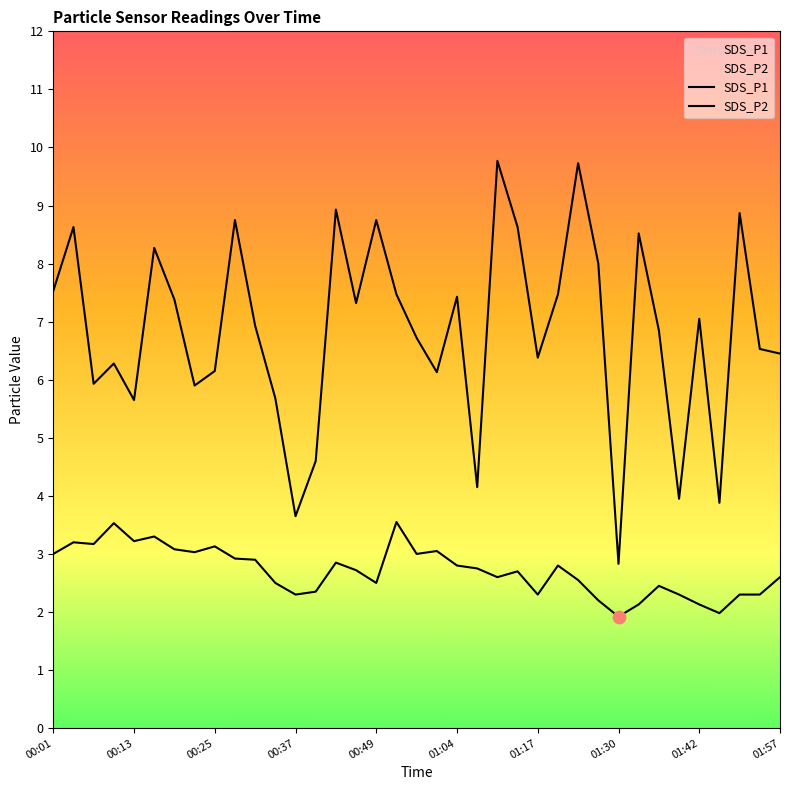

Which series has the largest total across all categories?

SDS_P1